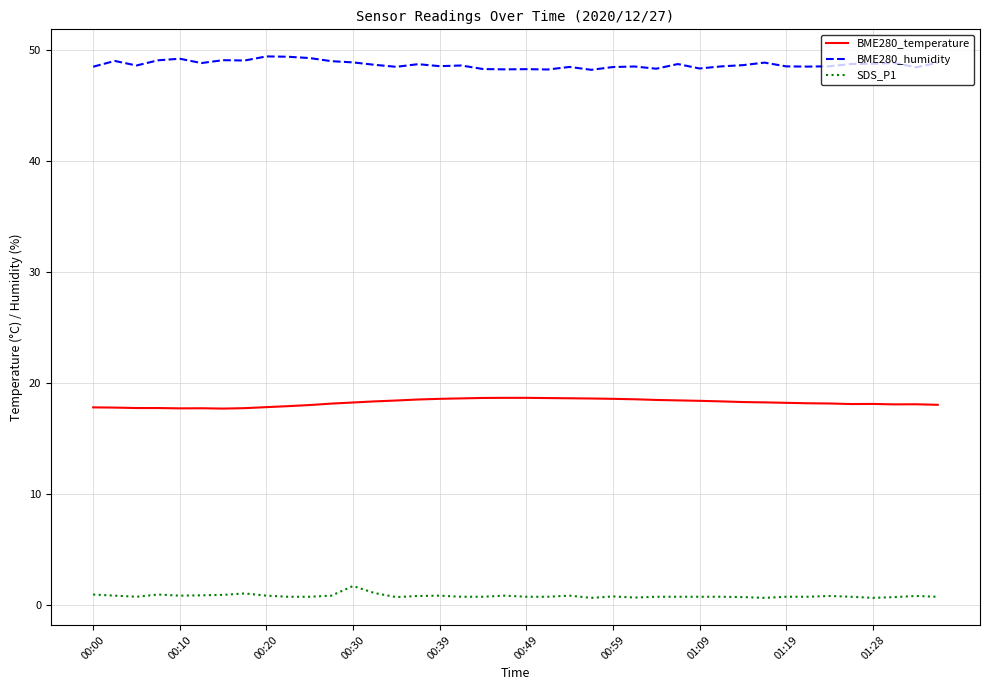

List the series in order of their overall mean, highest first.

BME280_humidity, BME280_temperature, SDS_P1